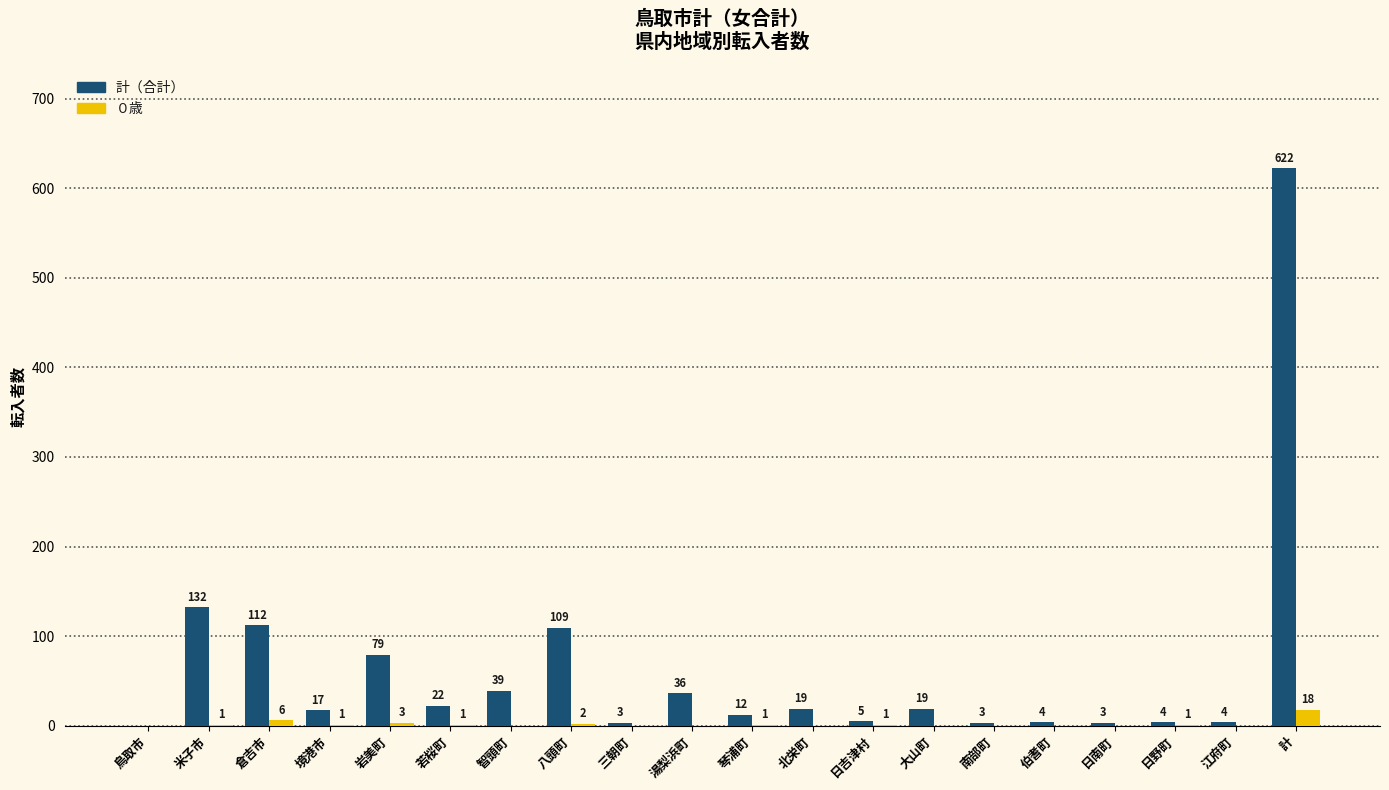

What is the sum of all 計（合計） values?

1244